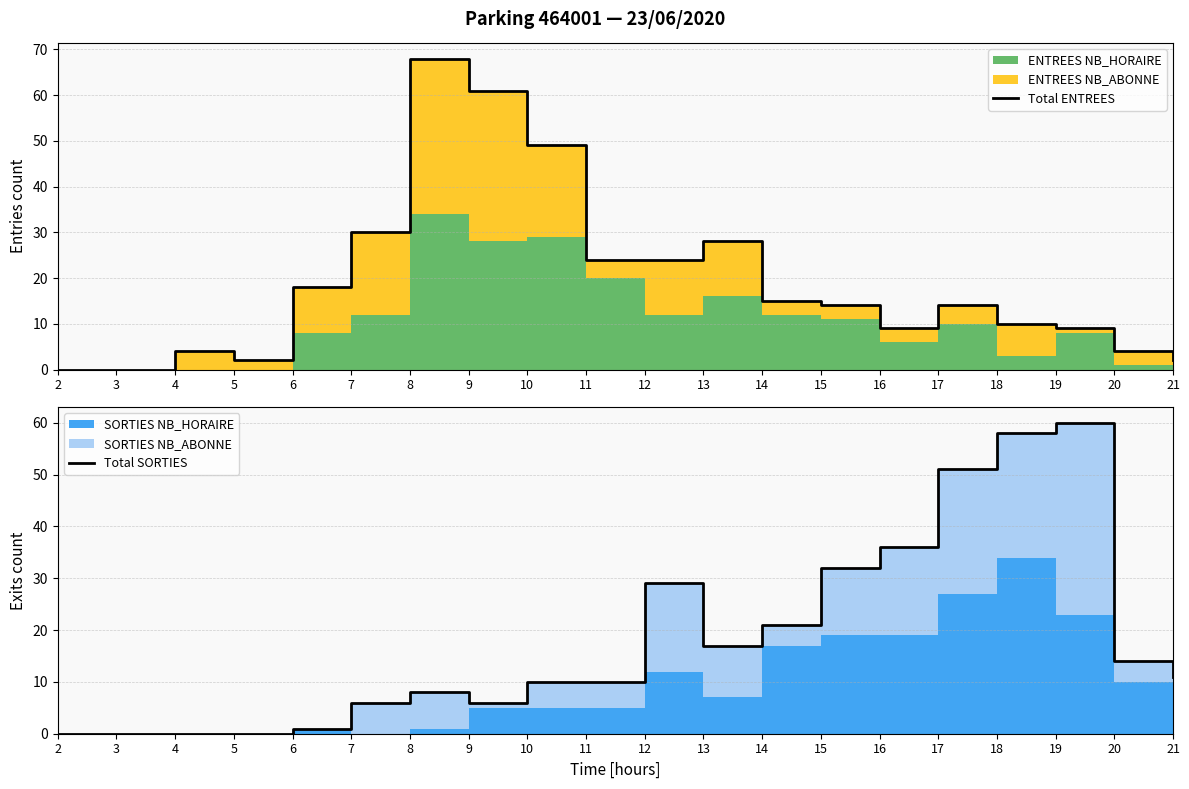

Reading left to right, what are all the values shown in this chart?

Total ENTREES: 2=0	3=0	4=4	5=2	6=18	7=30	8=68	9=61	10=49	11=24	12=24	13=28	14=15	15=14	16=9	17=14	18=10	19=9	20=4	21=2
Total SORTIES: 2=0	3=0	4=0	5=0	6=1	7=6	8=8	9=6	10=10	11=10	12=29	13=17	14=21	15=32	16=36	17=51	18=58	19=60	20=14	21=11